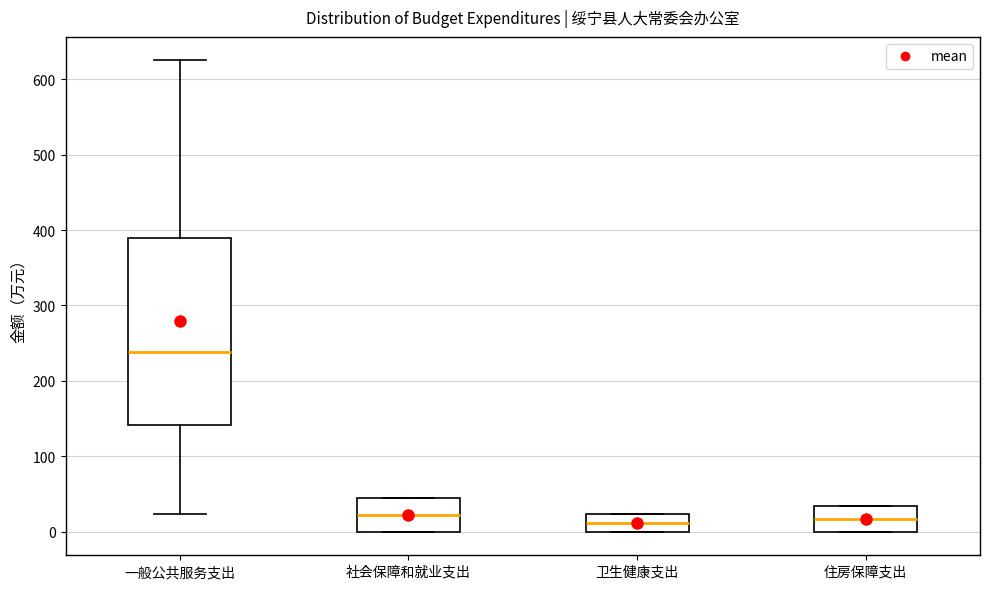

Which box's median line is the highest?

一般公共服务支出